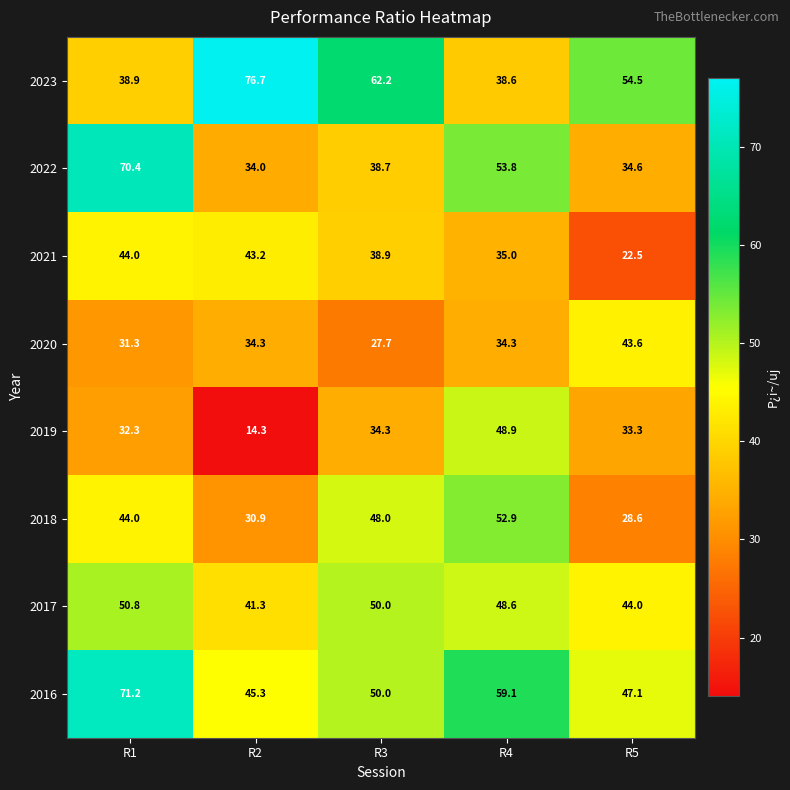

Which series has the largest total across all categories?

2016